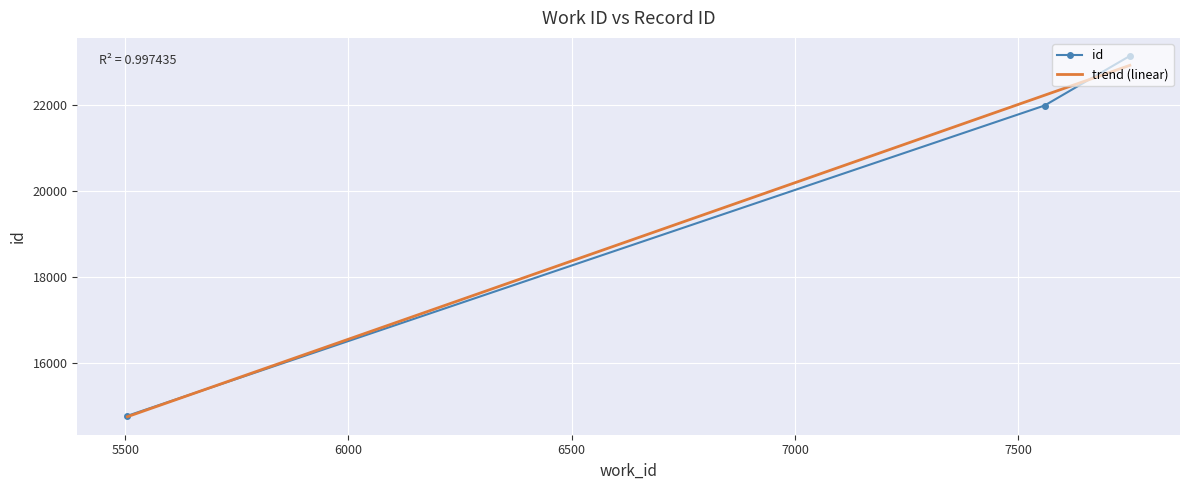

What is the minimum value for id?

14770.0